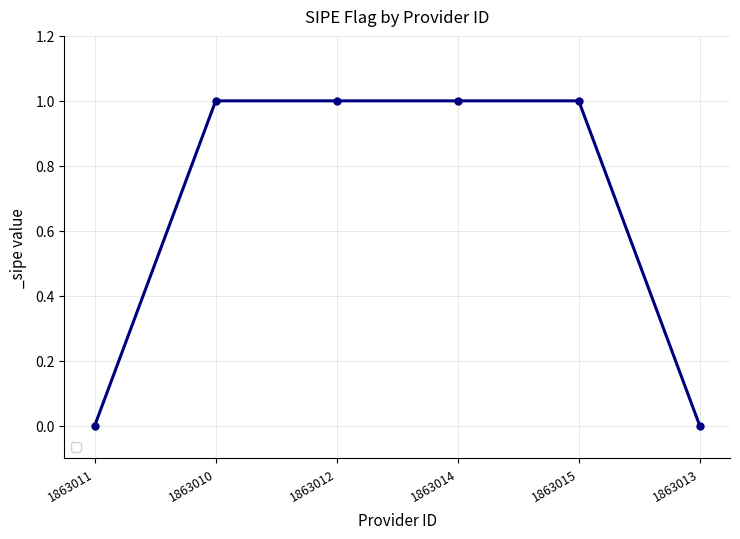

What is the label of the 1st point from the right?

1863013